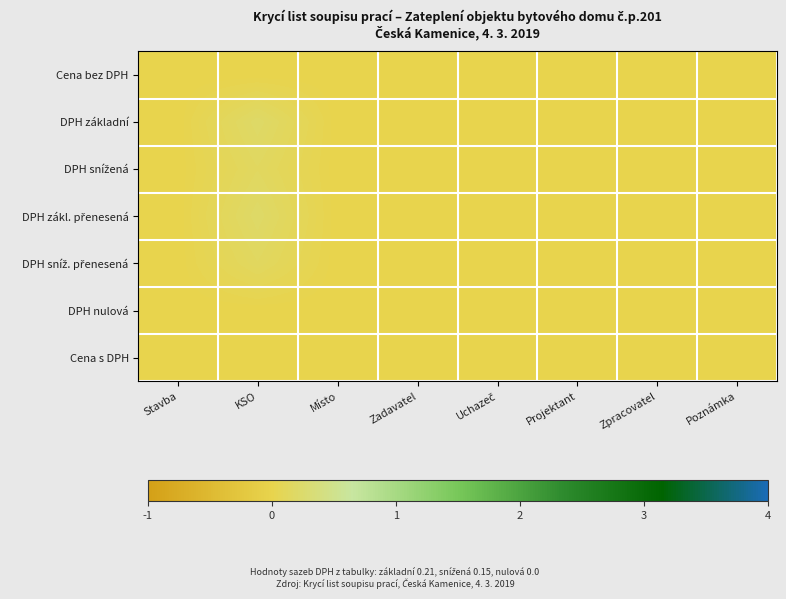

Which series has the largest range (max minus min)?

DPH základní